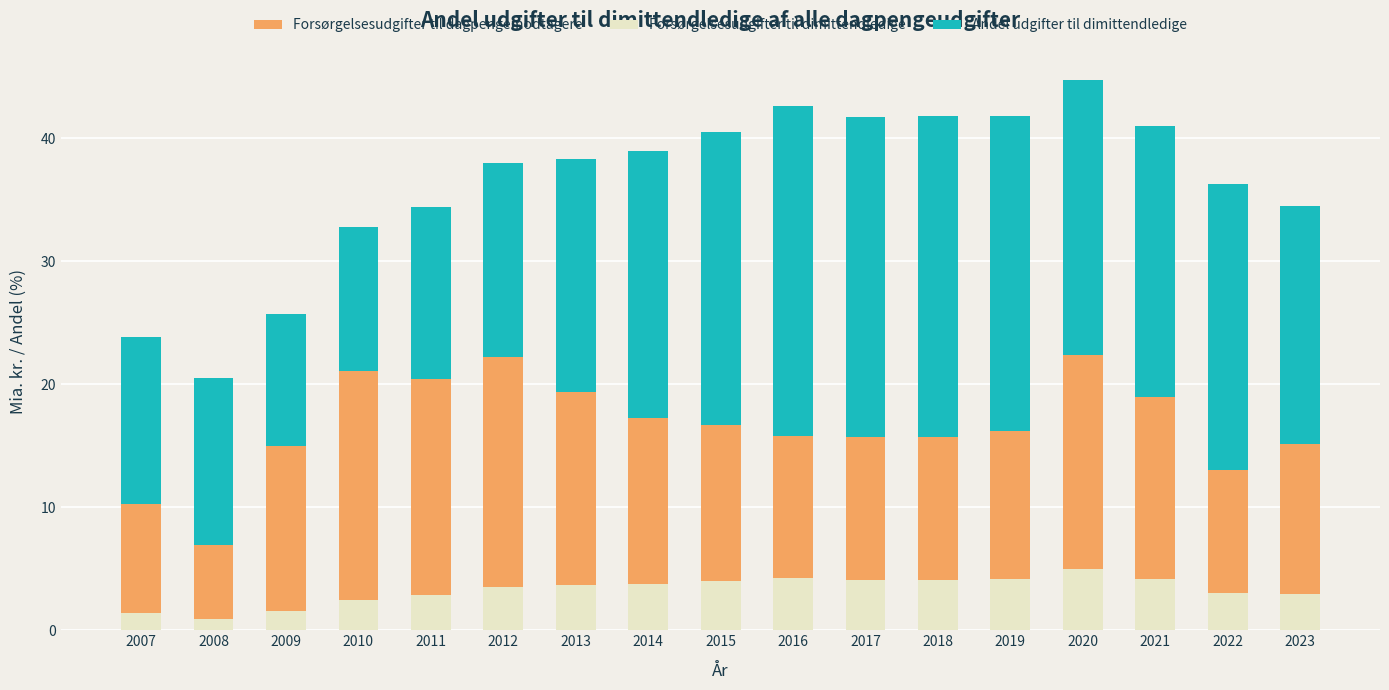

True or false: Forsørgelsesudgifter til dagpengemodtagere has a value of 24.7 at 2017.

False